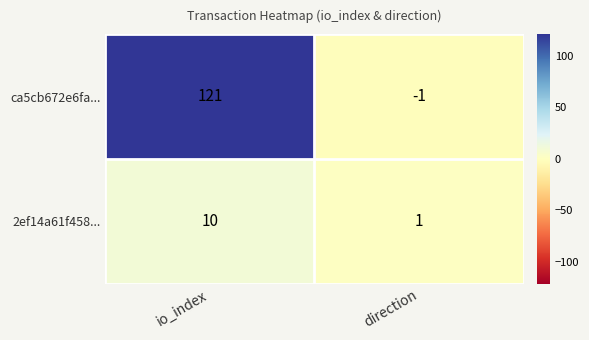

Which label corresponds to the smallest value in the chart?

direction